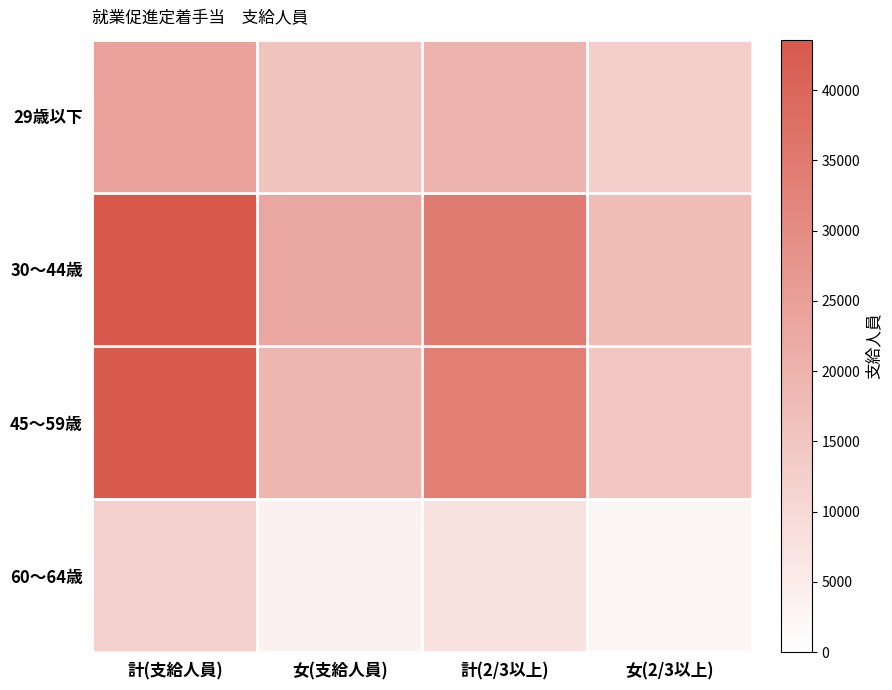

Which has a higher value, 計(支給人員) or 計(2/3以上)?

計(支給人員)